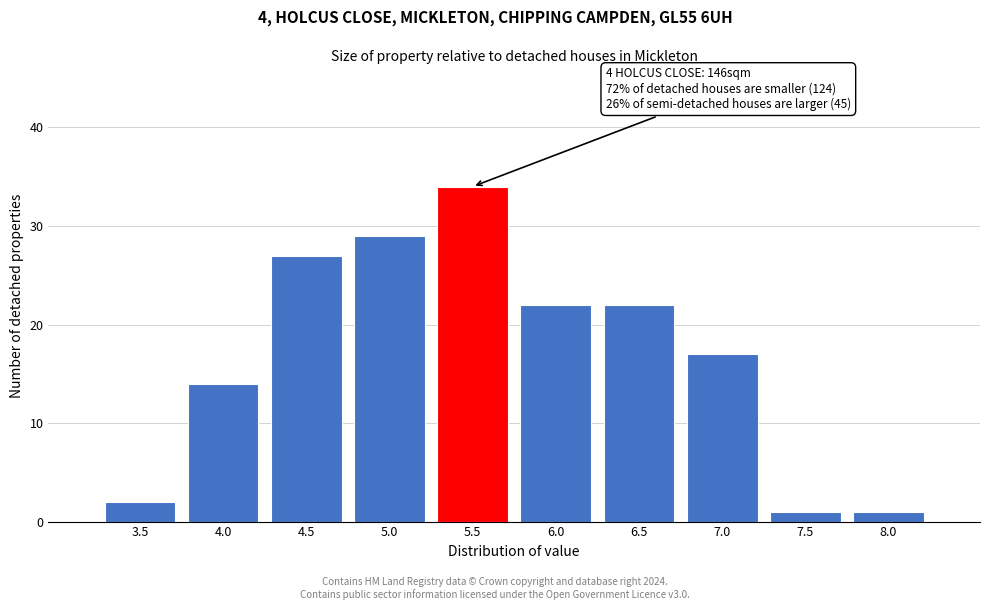

Reading left to right, what are all the values shown in this chart?

3.5=2	4.0=14	4.5=27	5.0=29	5.5=34	6.0=22	6.5=22	7.0=17	7.5=1	8.0=1